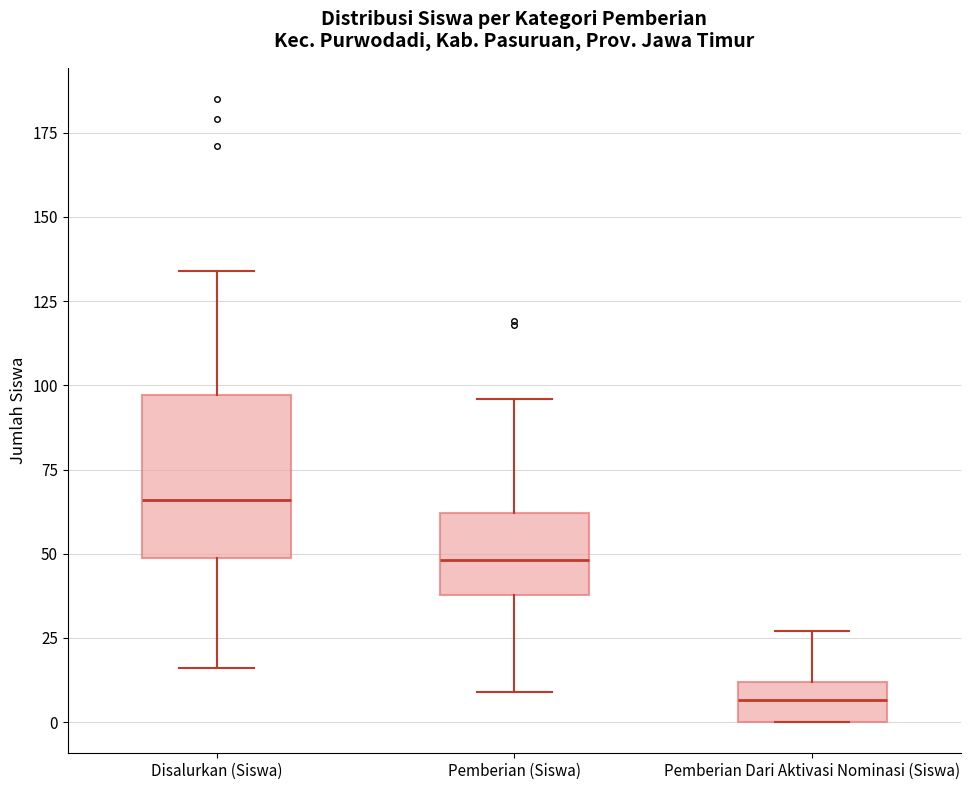

Comparing the boxes themselves (not the whiskers), which one is the tallest?

Disalurkan (Siswa)